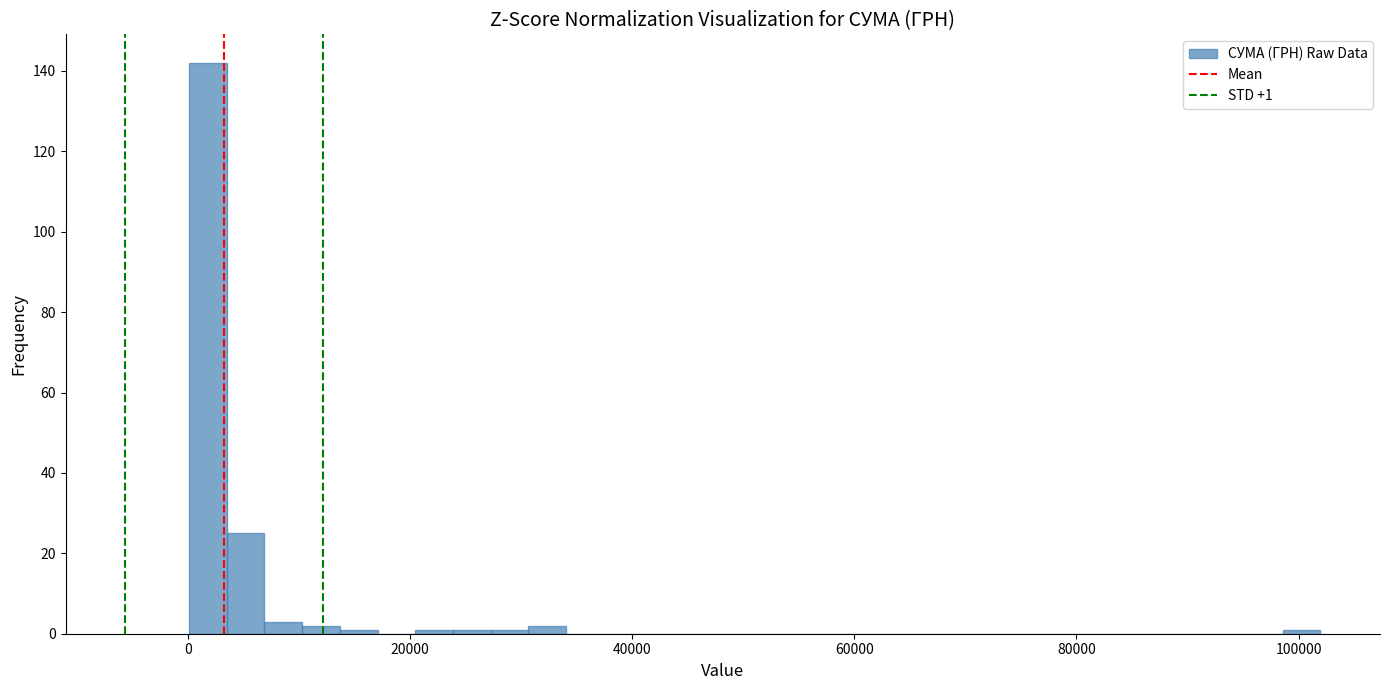

Around what value on the x-axis is the tallest bar? Give the approximate position of its centre, as read against the axis.

2000